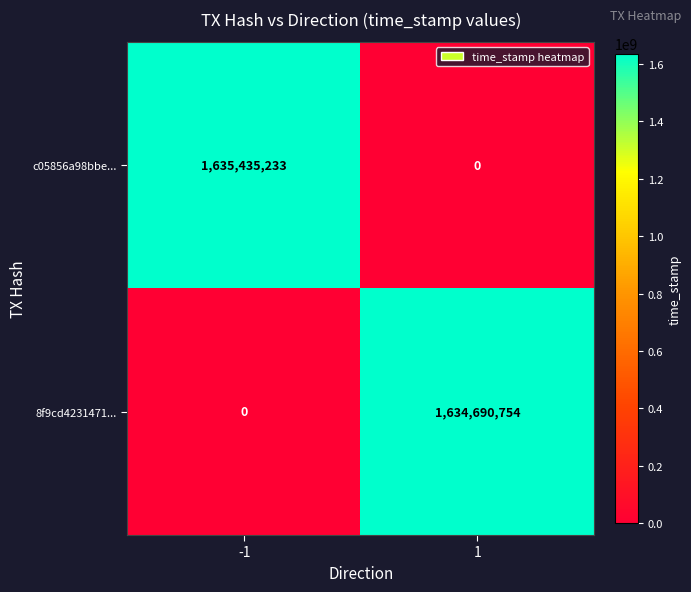

At how many categories does at least one series exceed 193613374?

2